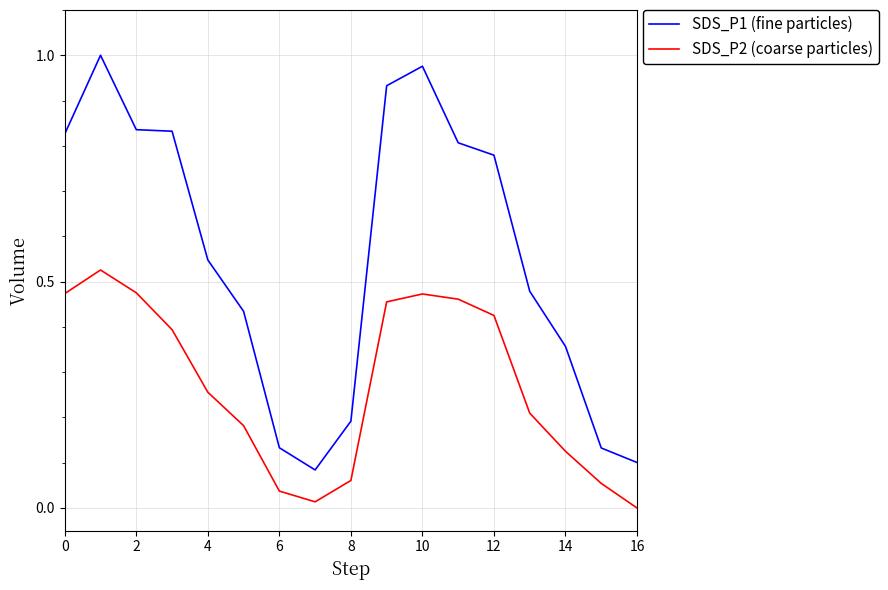

Which series has the largest range (max minus min)?

SDS_P1 (fine particles)